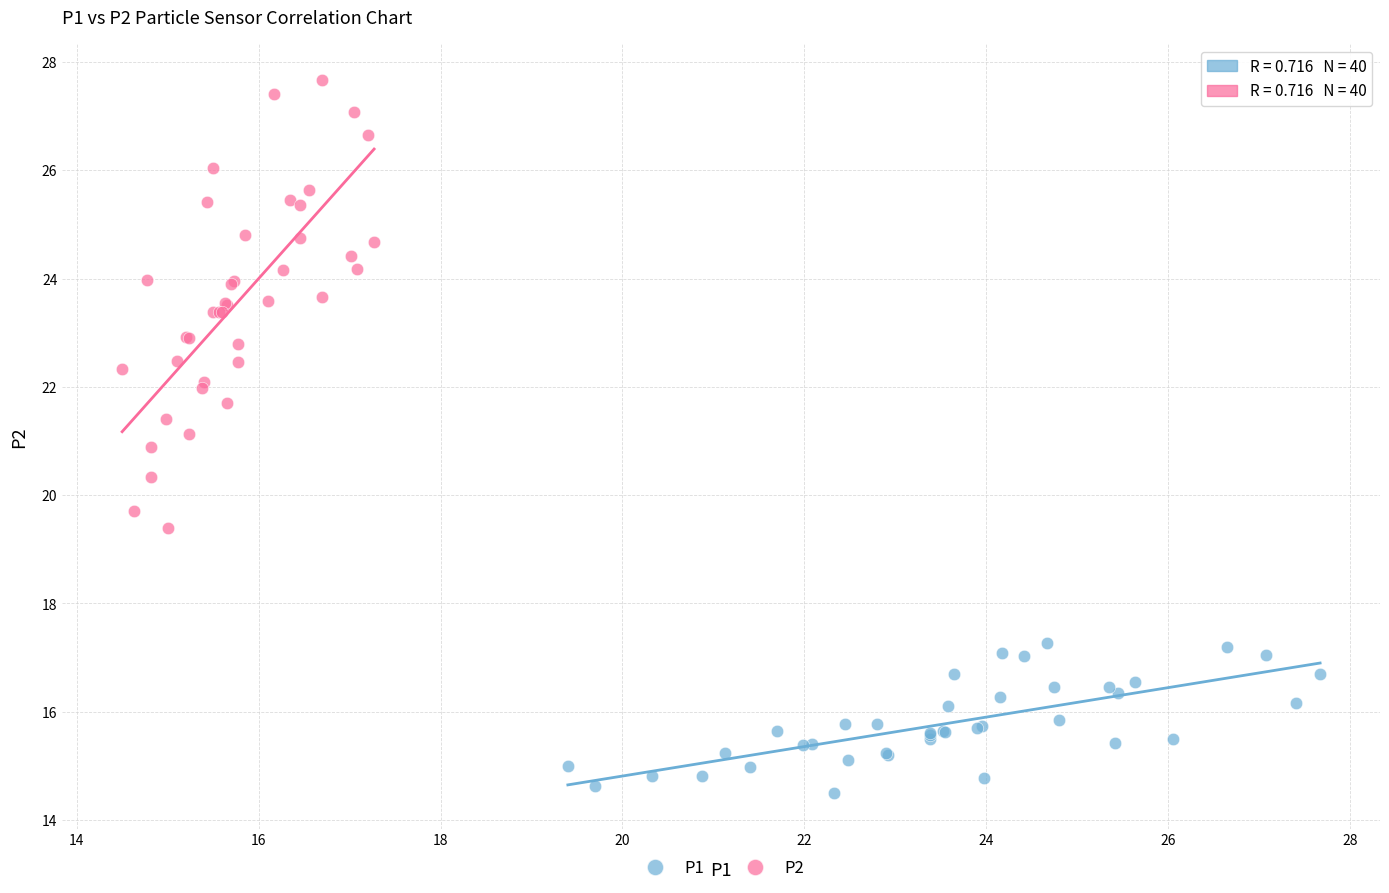

Which series has the largest Y range (max minus min)?

P2